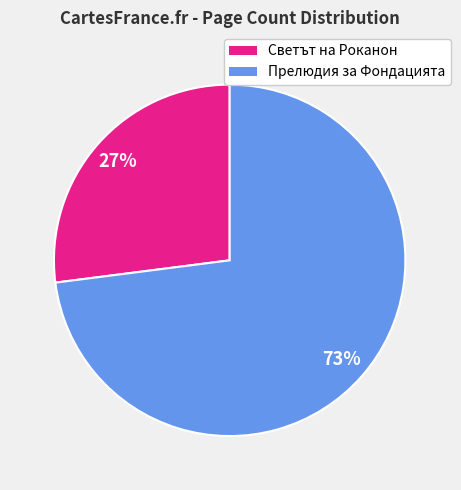

The Прелюдия за Фондацията slice represents 81% of the pie. True or false?

False